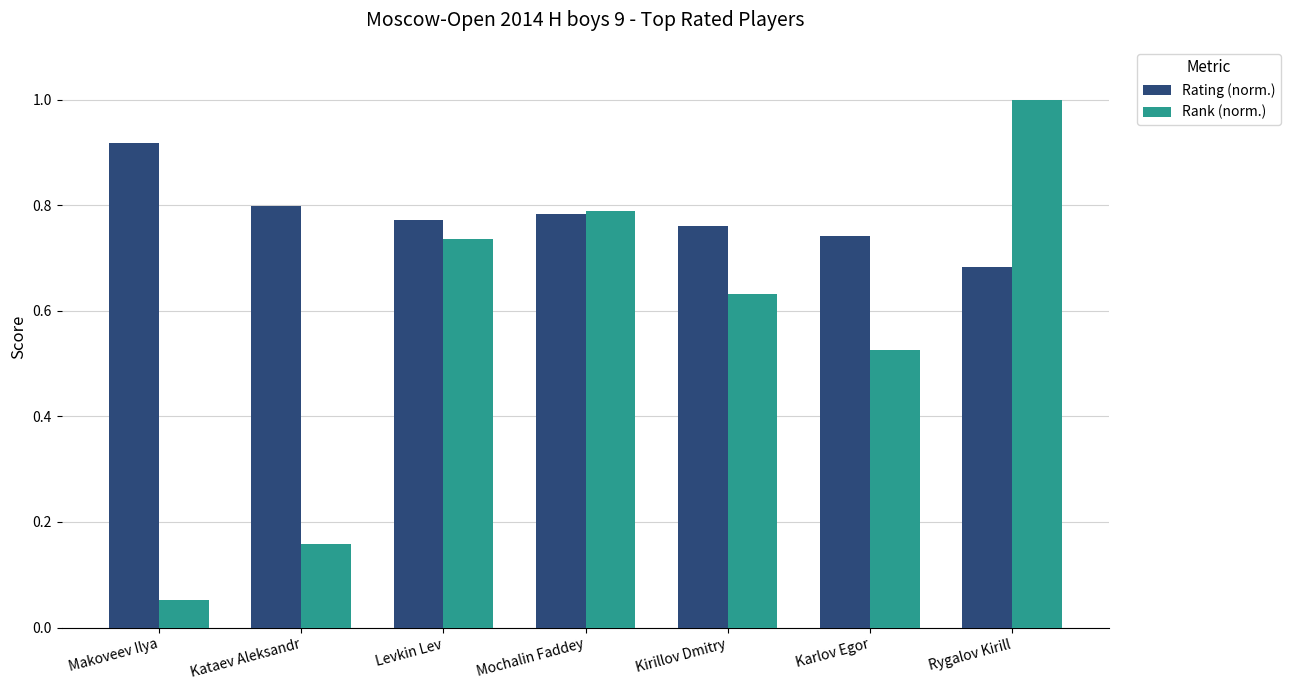

At which label is Rating (norm.) closest to 0?

Rygalov Kirill